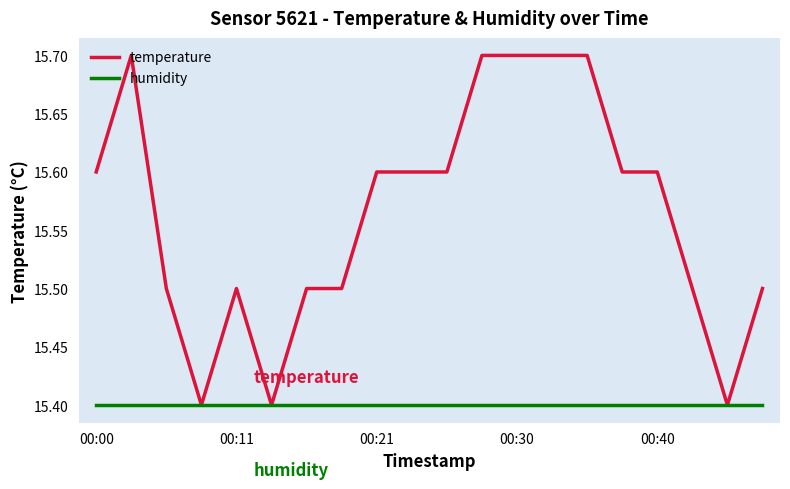

Which series has the largest range (max minus min)?

temperature